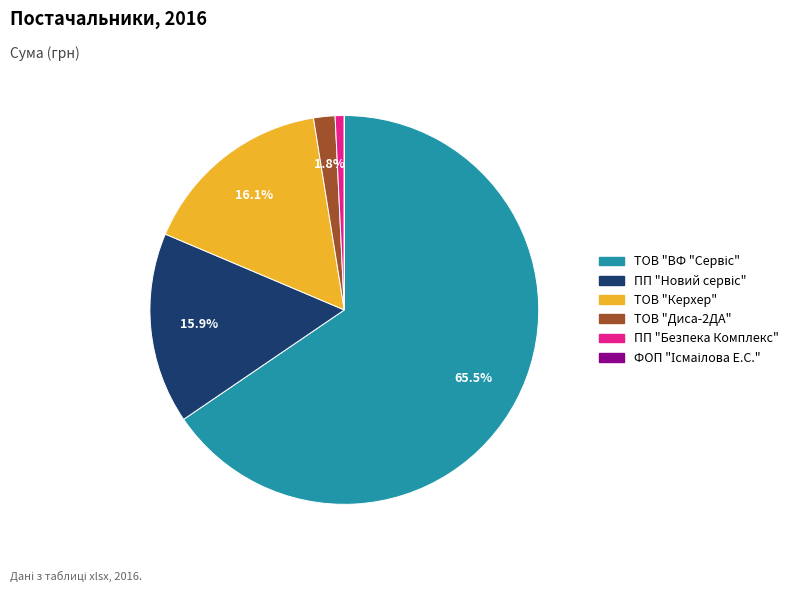

Does any single category account for the majority?

Yes